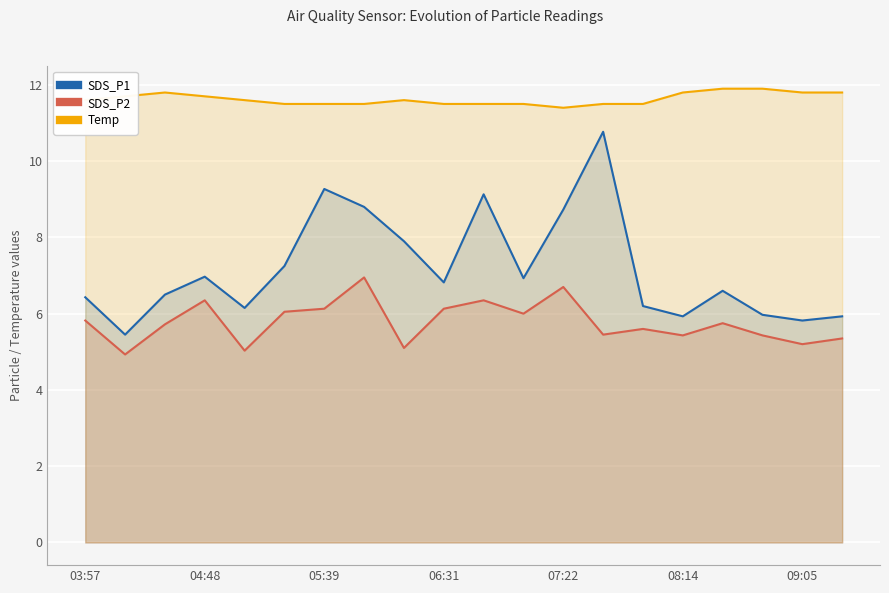

What is the maximum value shown in the chart?

11.9